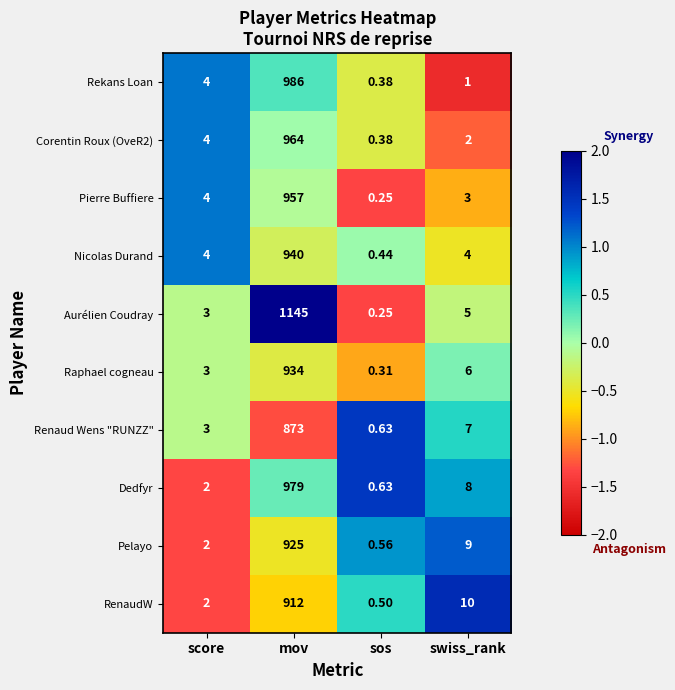

Where is Dedfyr nearest to the value 489?

swiss_rank